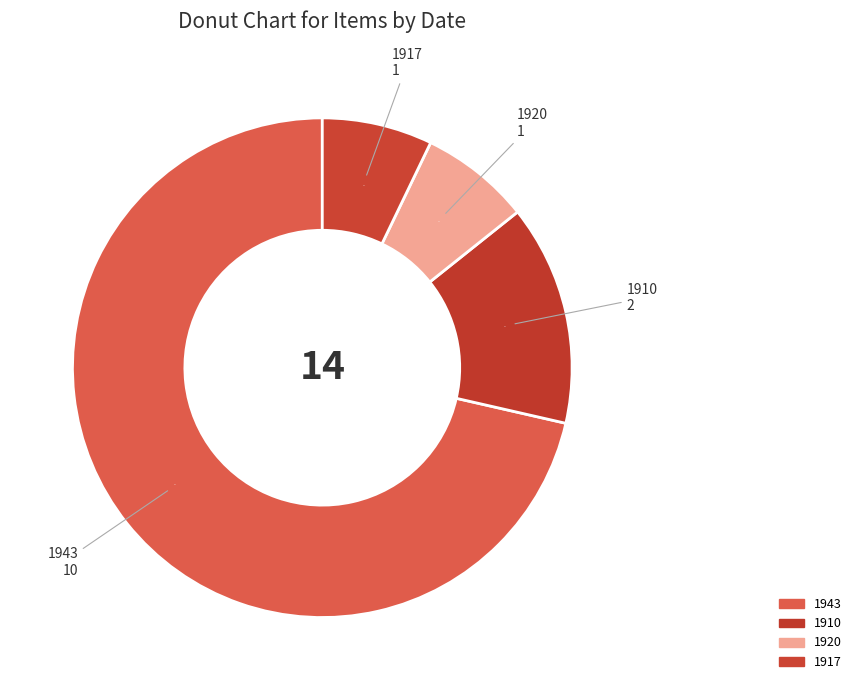

Count the number of slices in the pie.

4